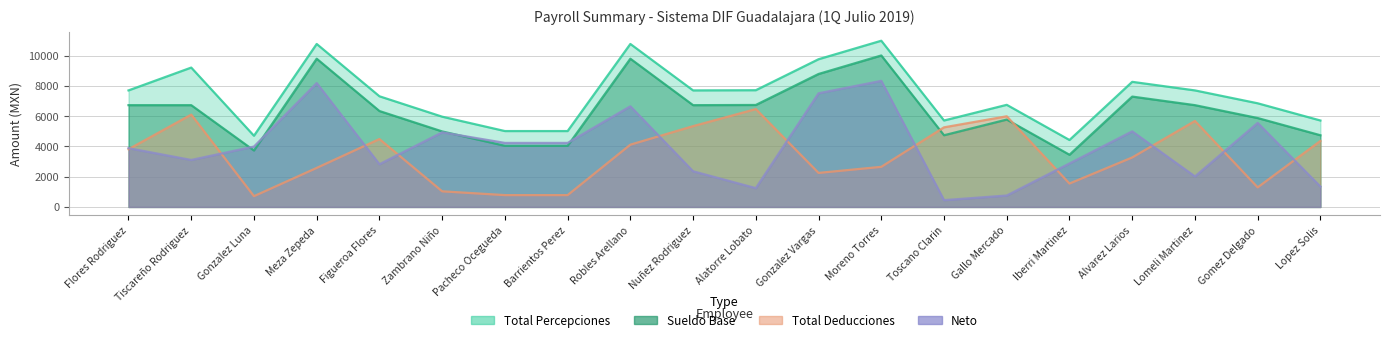

The value of Neto at Gonzalez Vargas is 2952.4. True or false?

False